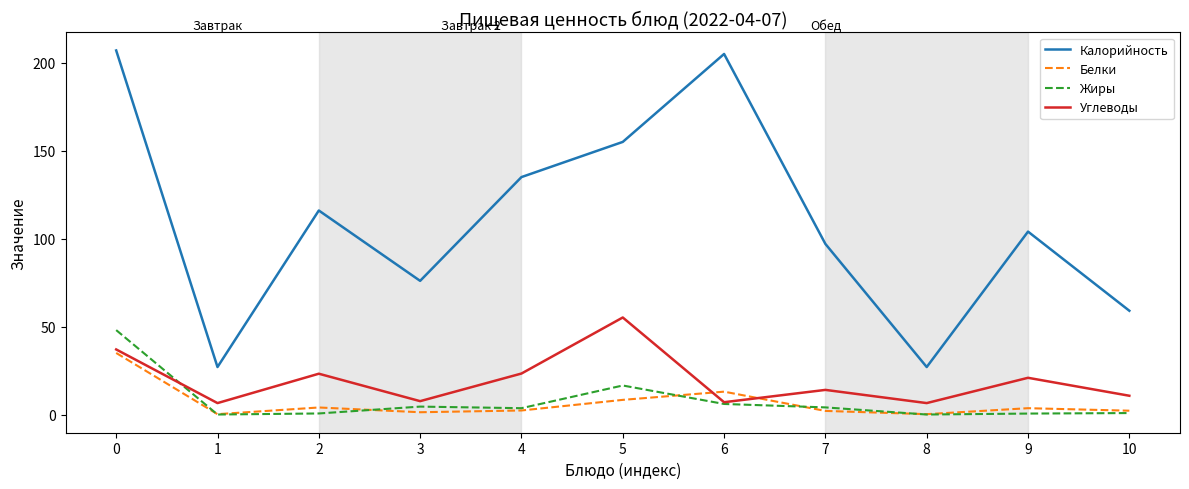

The value of Калорийность at 5 is 155.0. True or false?

True